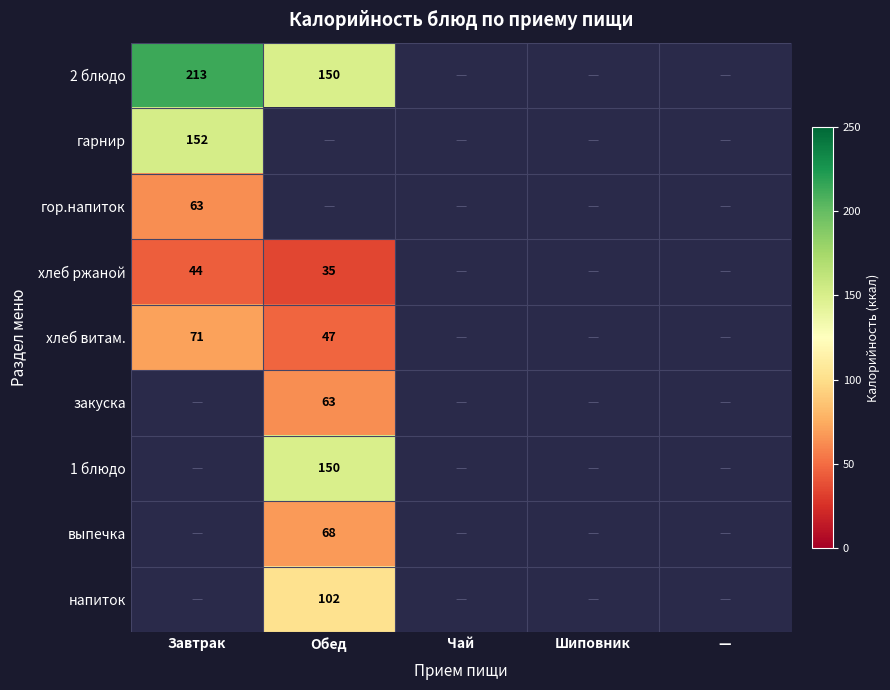

True or false: хлеб ржаной has a value of 35 at Обед.

True